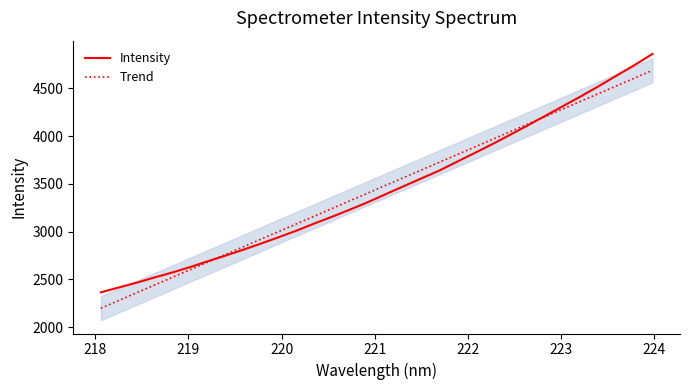

How many categories are shown in the chart?

32